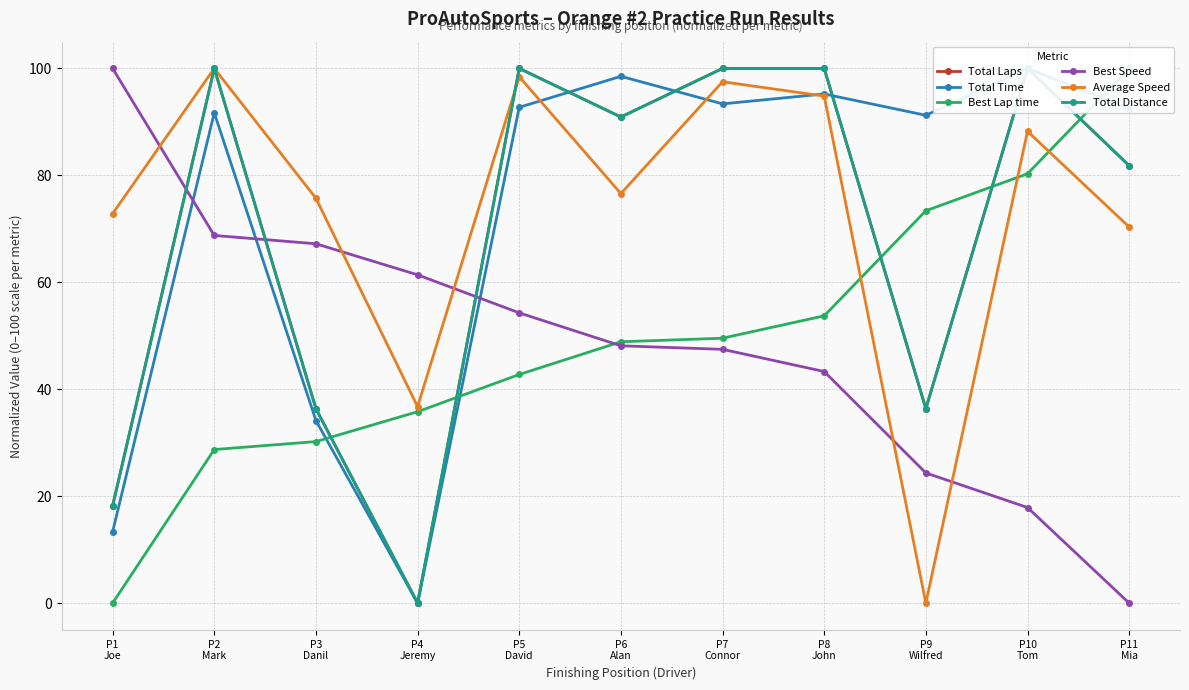

What are all the series names shown in the legend?

Total Laps, Total Time, Best Lap time, Best Speed, Average Speed, Total Distance